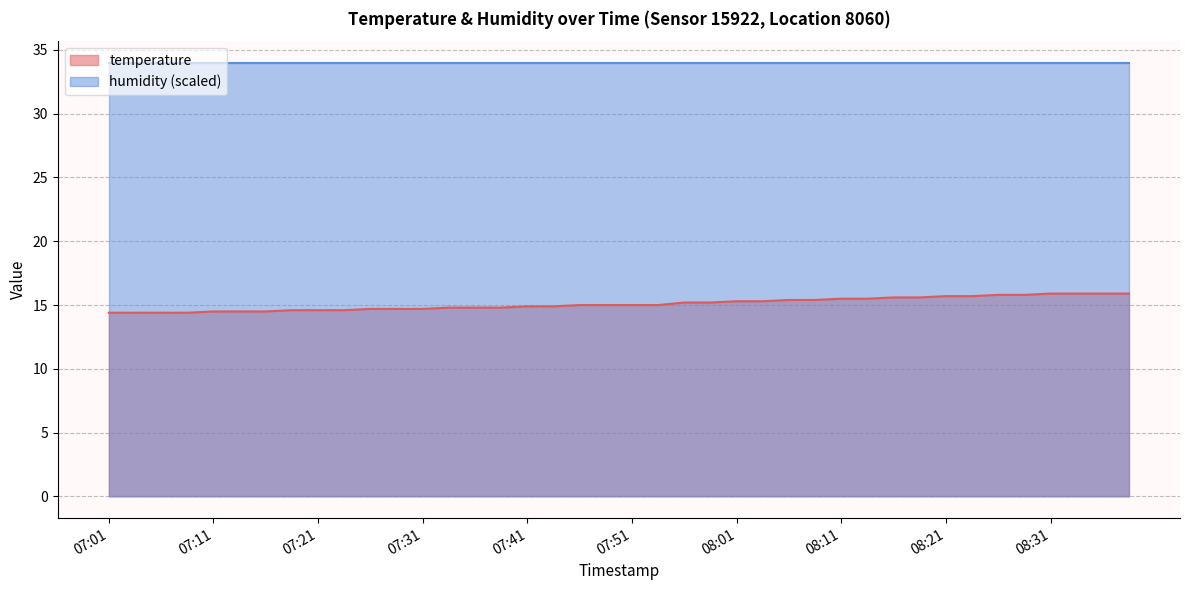

True or false: humidity (scaled) has a value of 48.5 at 08:21.

False